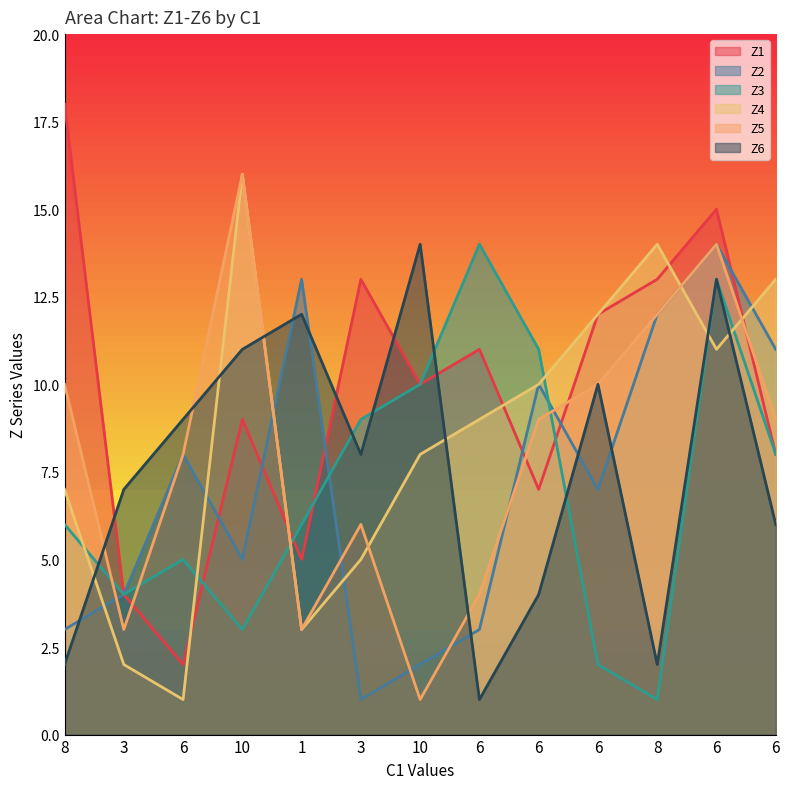

What is the label of the 3rd point from the left?

6